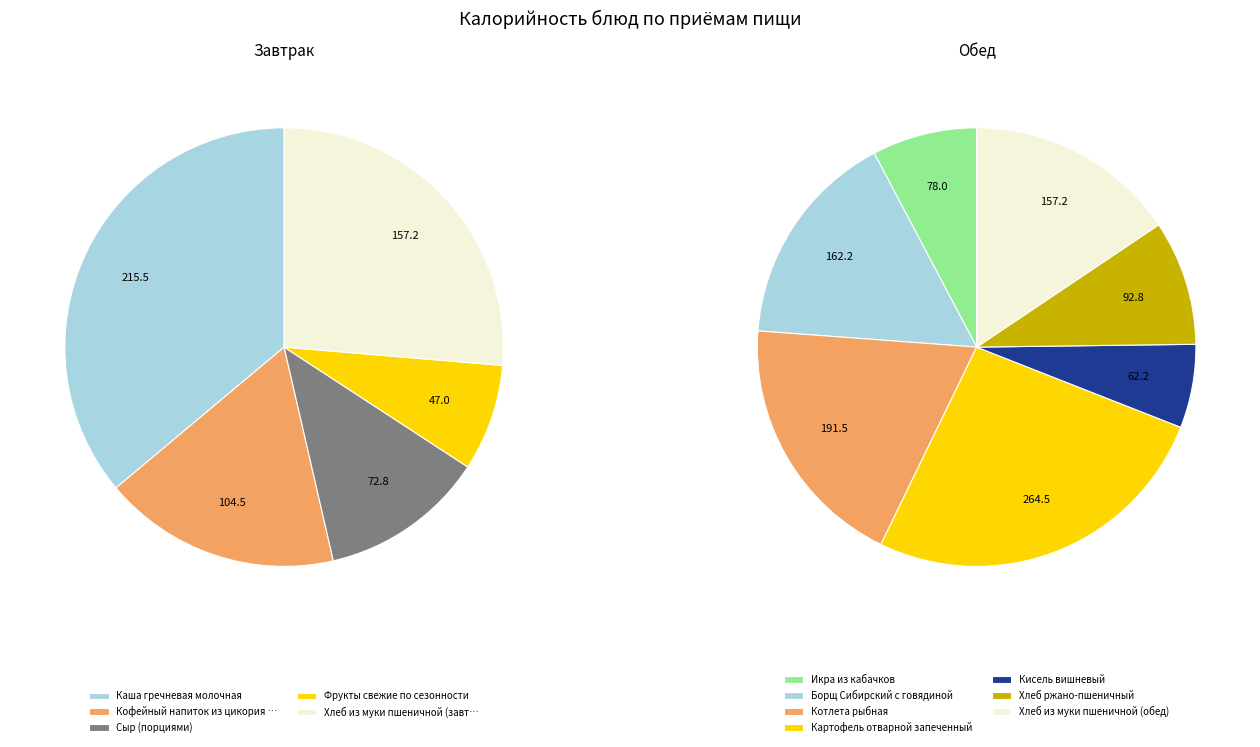

What percentage is NOT represented by Икра из кабачков?

95.1%